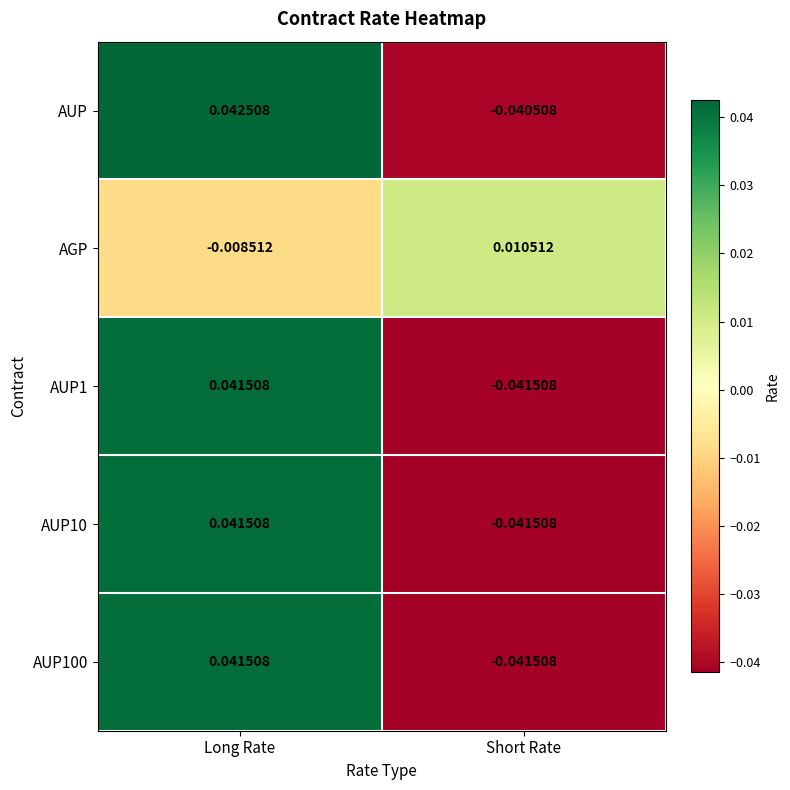

Which category has the highest value in the AUP1 series?

Long Rate